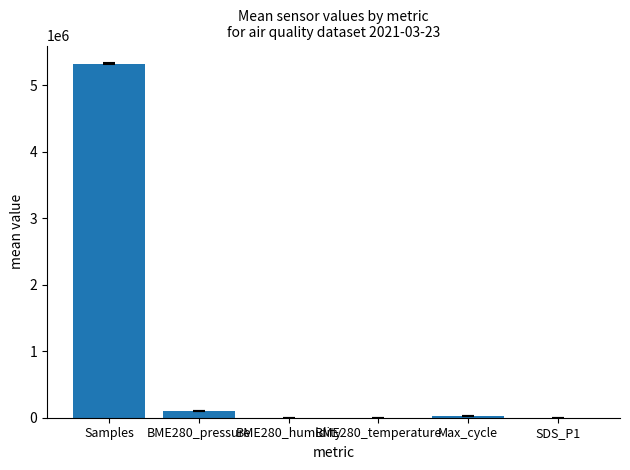

True or false: the data shows 4.7 at BME280_temperature.

True